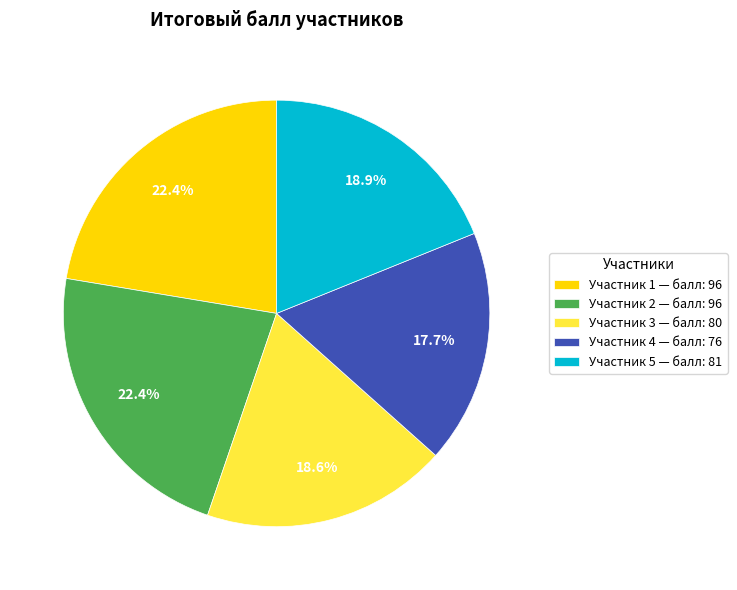

To the nearest percent, what is the difference between the largest and smallest slice percentages?

5%